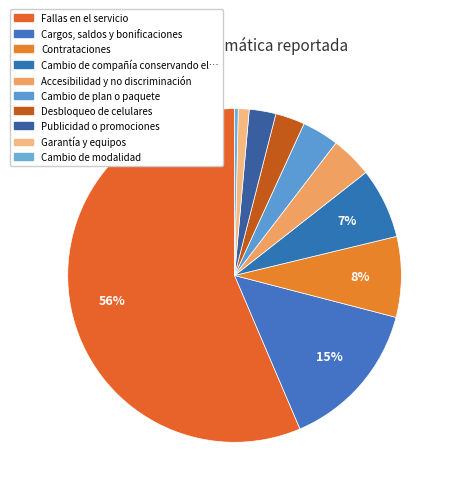

What is the smallest slice in the pie chart?

Cambio de modalidad